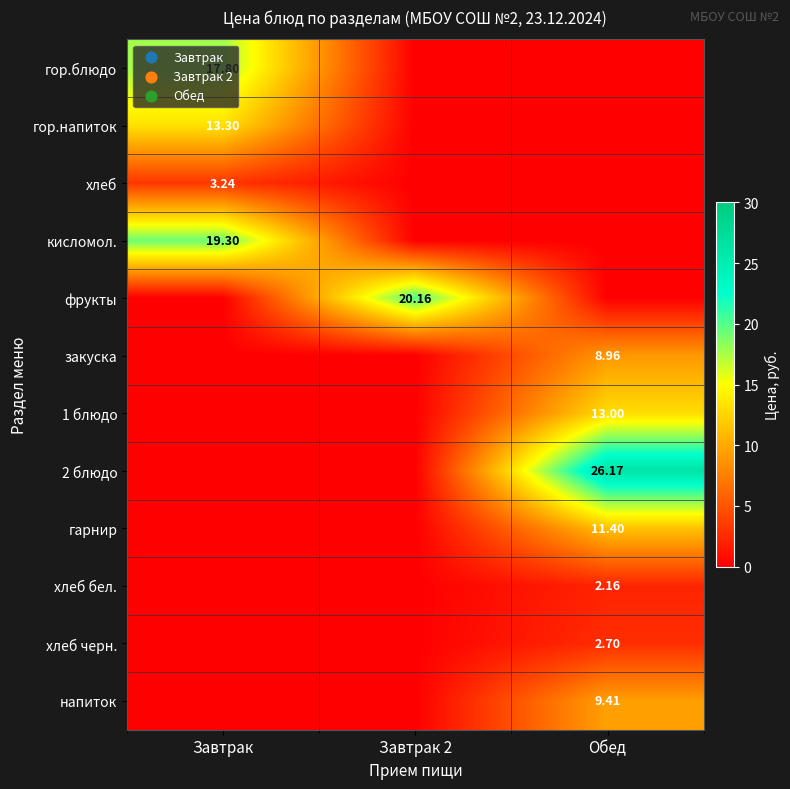

Between Завтрак and Обед, which series saw the biggest shift?

2 блюдо